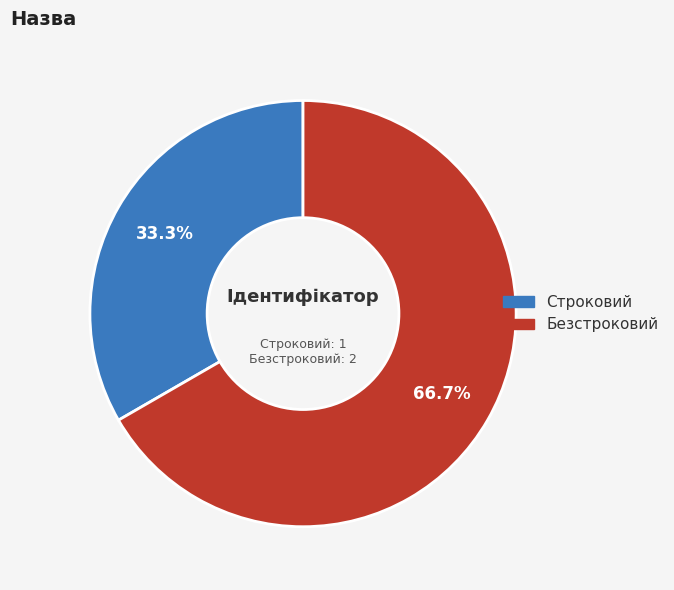

Count the number of slices in the pie.

2